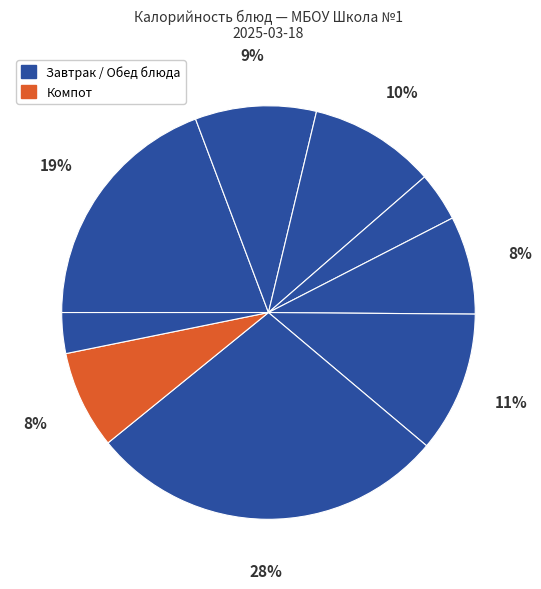

Rank the categories by value from lowest to highest.

хлеб ржаной, фрукт, салат овощной, компот, кофейный напиток, бутерброд с сыром, суп гороховый, каша молочная с маслом сливочным, запеканка картофельная с мясом